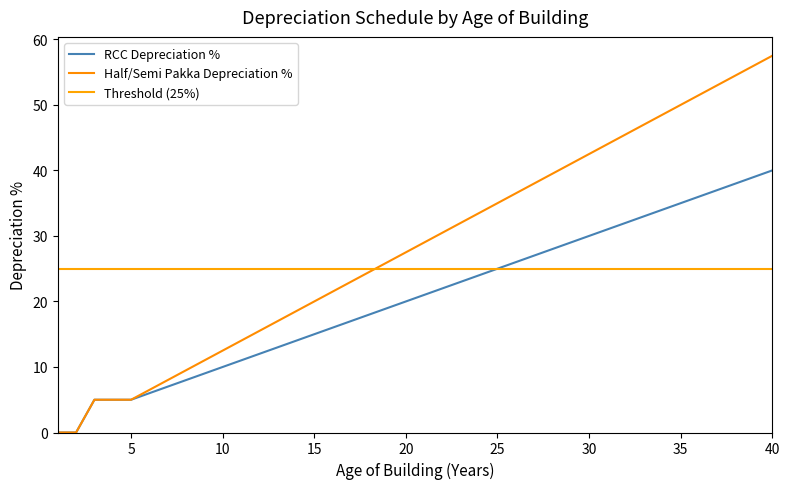

True or false: RCC Depreciation % and RCC Age (years) intersect in this chart.

False